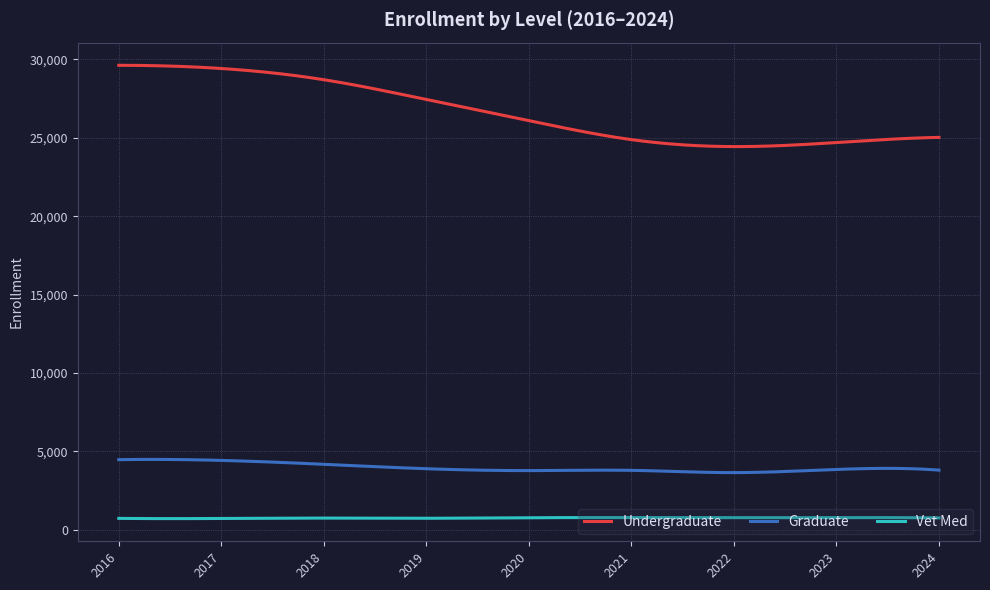

Which series has the widest spread of values?

Undergraduate